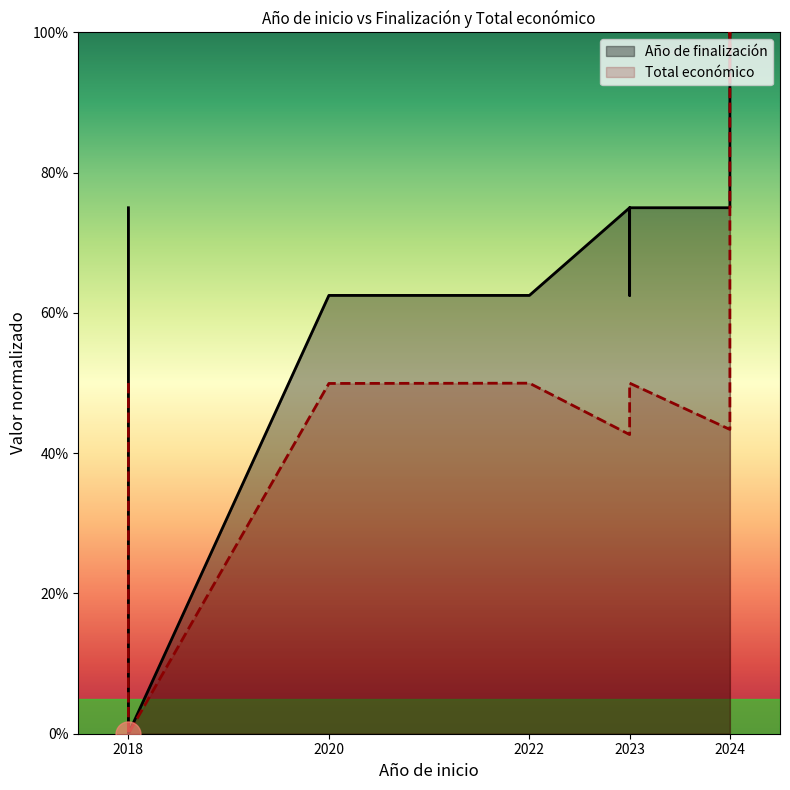

What is the value of the 11th point from the left?

0.5